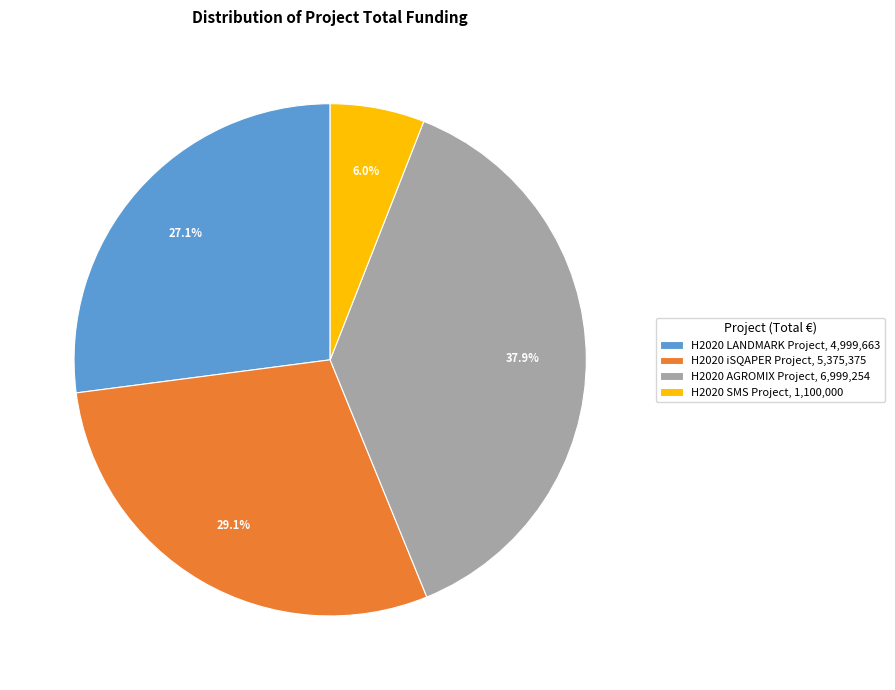

Combined, do H2020 SMS Project and H2020 AGROMIX Project account for over 50%?

No